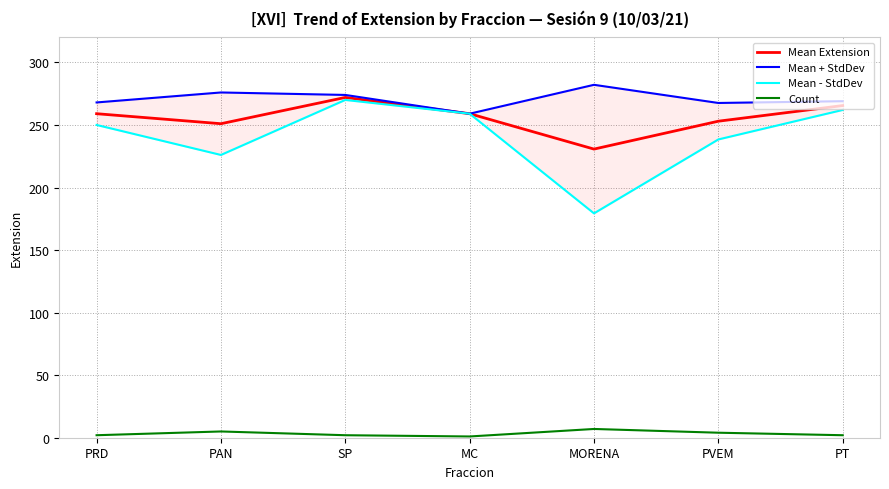

Reading left to right, transcribe all the data shown in this chart.

Mean Extension: 259.0	251.0	272.0	259.0	230.7	253.0	265.5
Mean + StdDev: 268.0	276.0	274.0	259.0	282.1	267.6	269.0
Mean - StdDev: 250.0	226.0	270.0	259.0	179.3	238.4	262.0
Count: 2.0	5.0	2.0	1.0	7.0	4.0	2.0